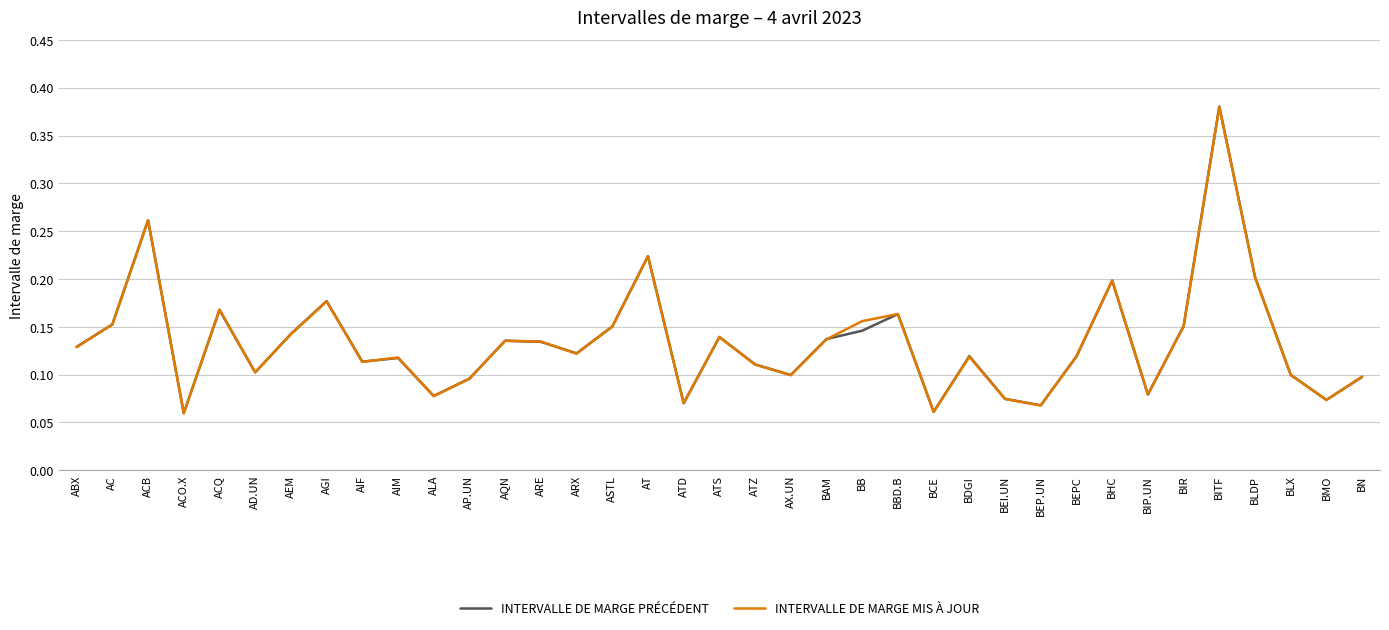

True or false: INTERVALLE DE MARGE MIS À JOUR has a value of 0.0 at BEI.UN.

False